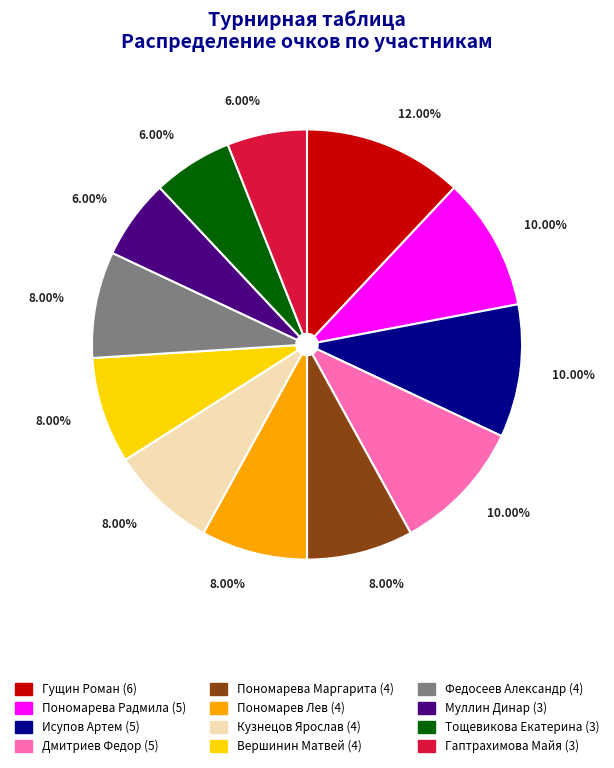

To the nearest percent, what is the combined percentage of Пономарева Маргарита and Гущин Роман?

20%